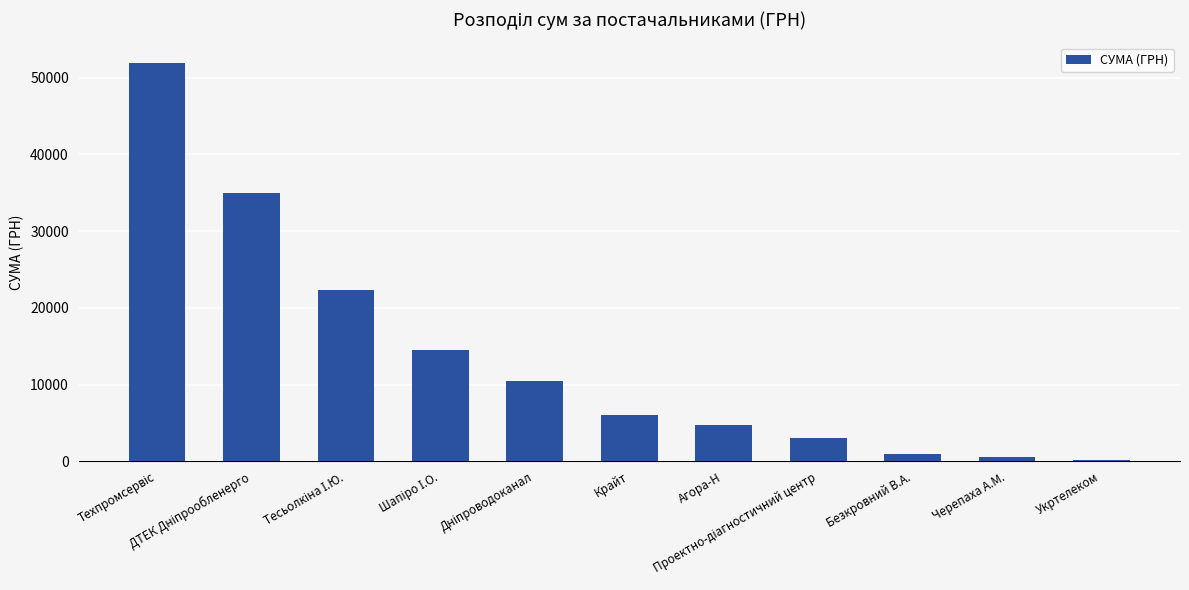

What is the greatest value displayed?

51980.0